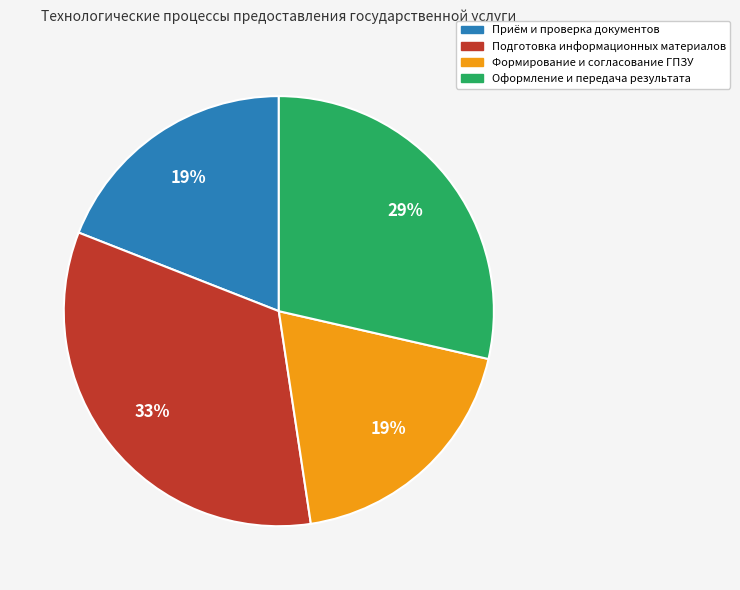

Is there a majority slice in this chart?

No